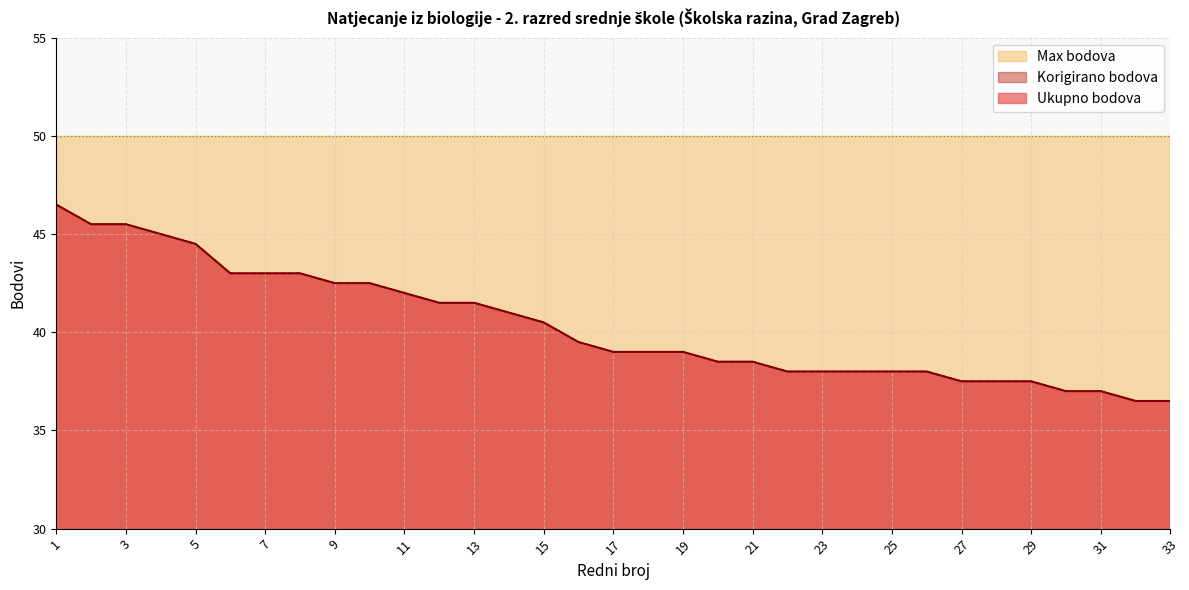

True or false: Ukupno bodova and Korigirano bodova intersect in this chart.

False